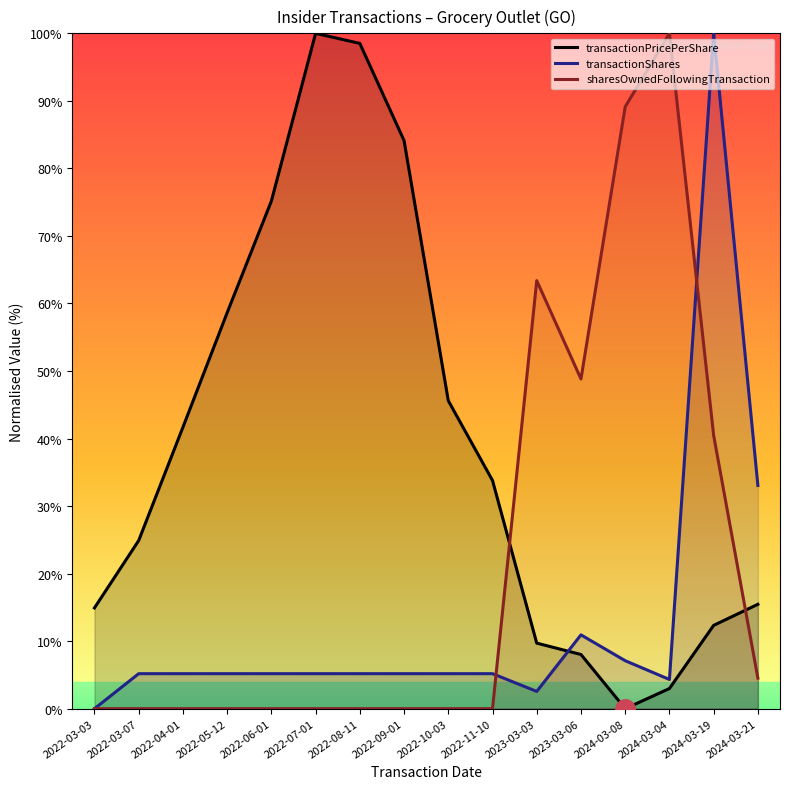

Which series has the widest spread of values?

transactionPricePerShare